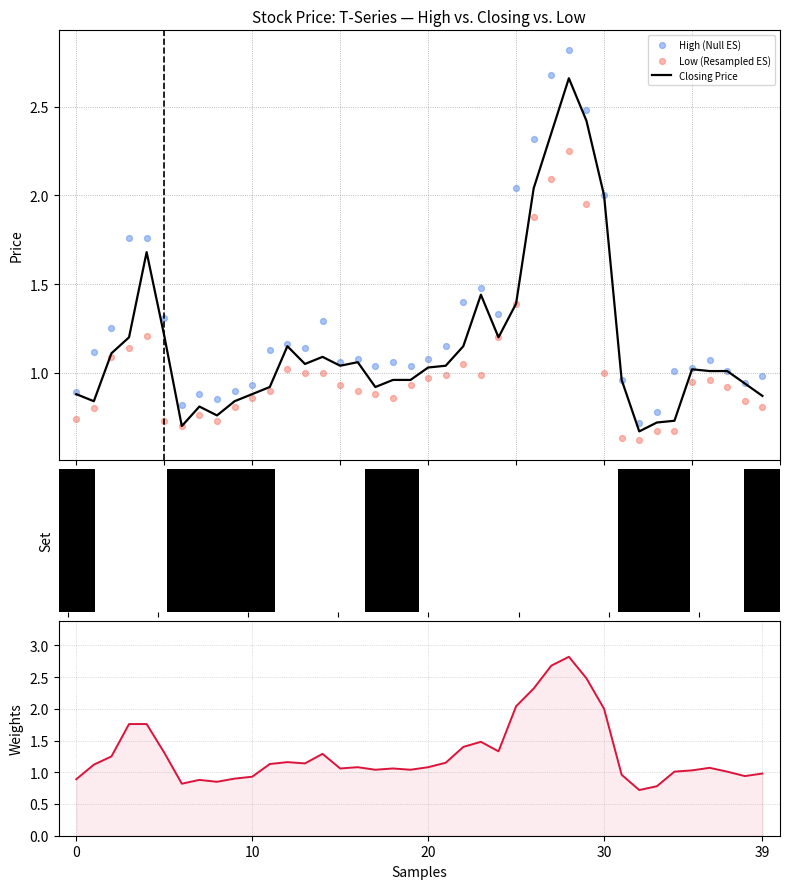

Which series has the widest spread of Y values?

High (Null ES)